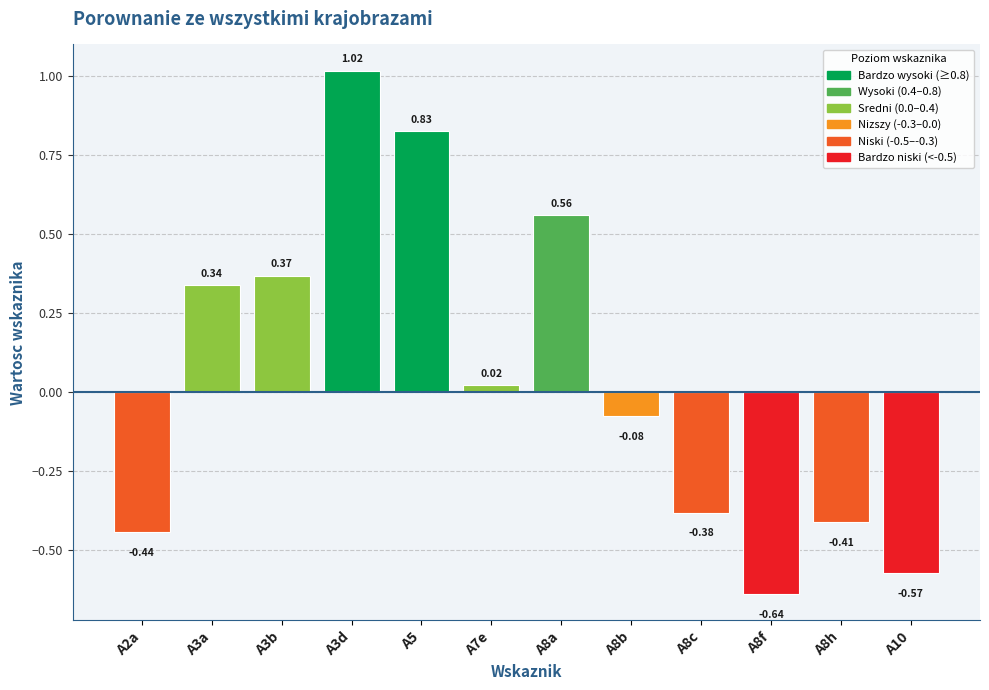

What is the change in value from A8a to A8f?

-1.2